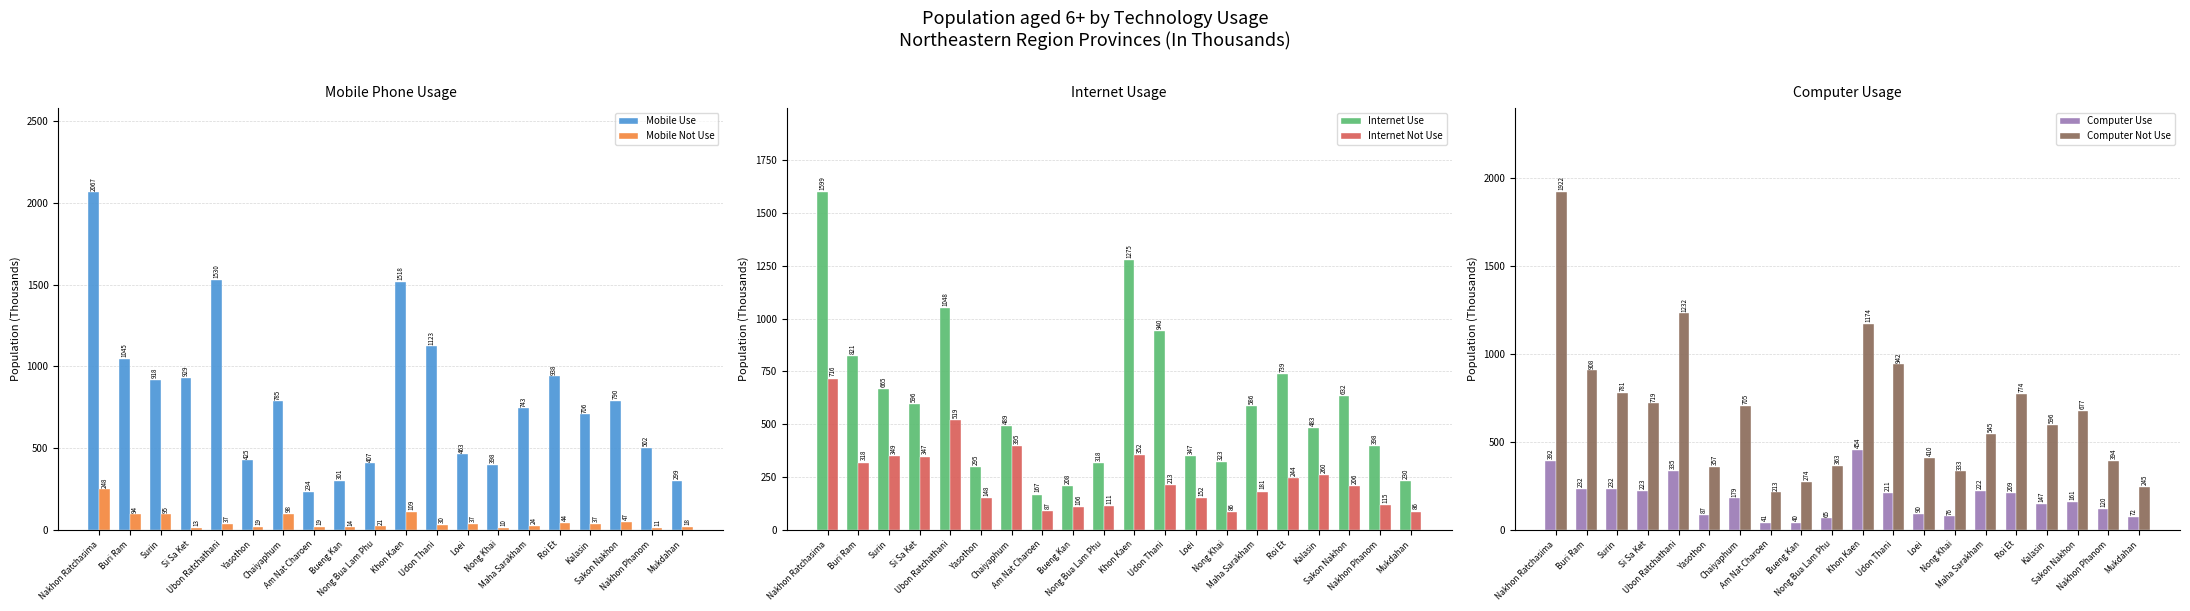

At which category does the chart reach its peak across all series?

Nakhon Ratchasima